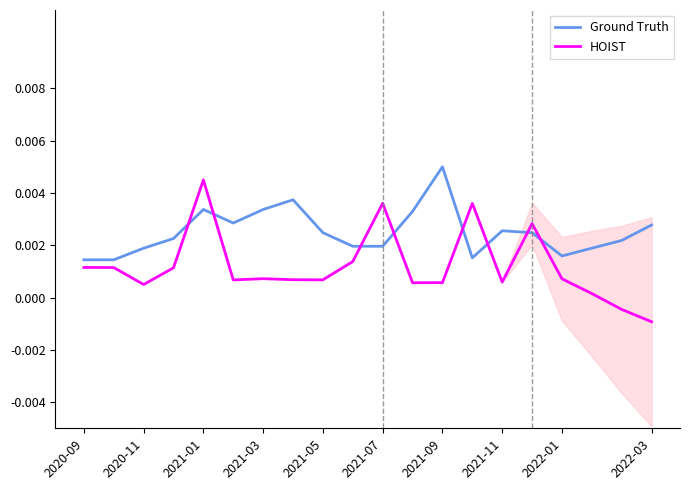

Which category has the highest value in the Ground Truth series?

2021-09